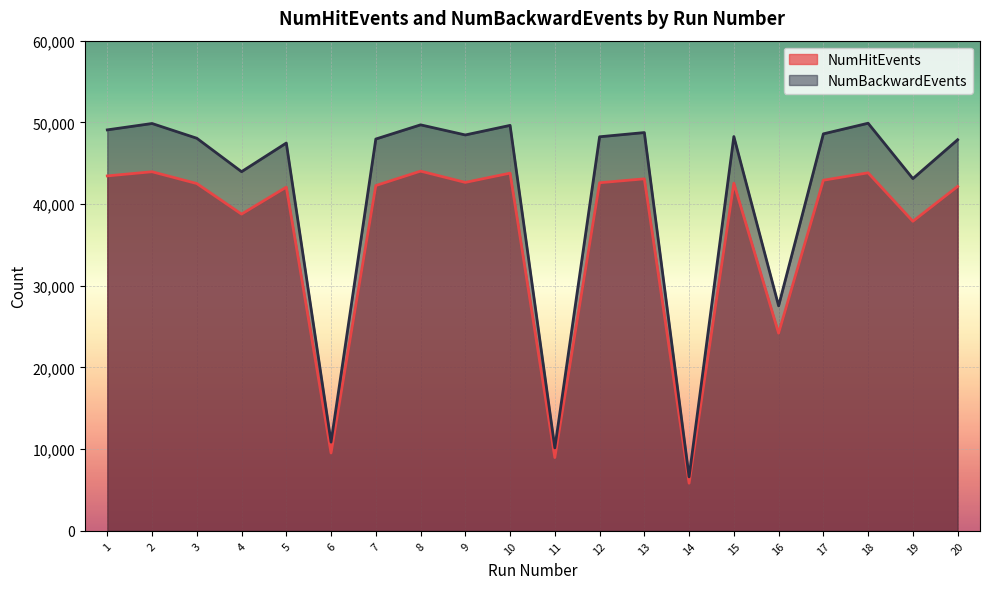

In NumHitEvents, how many points are lower than both neighbors (excluding endpoints)?

7